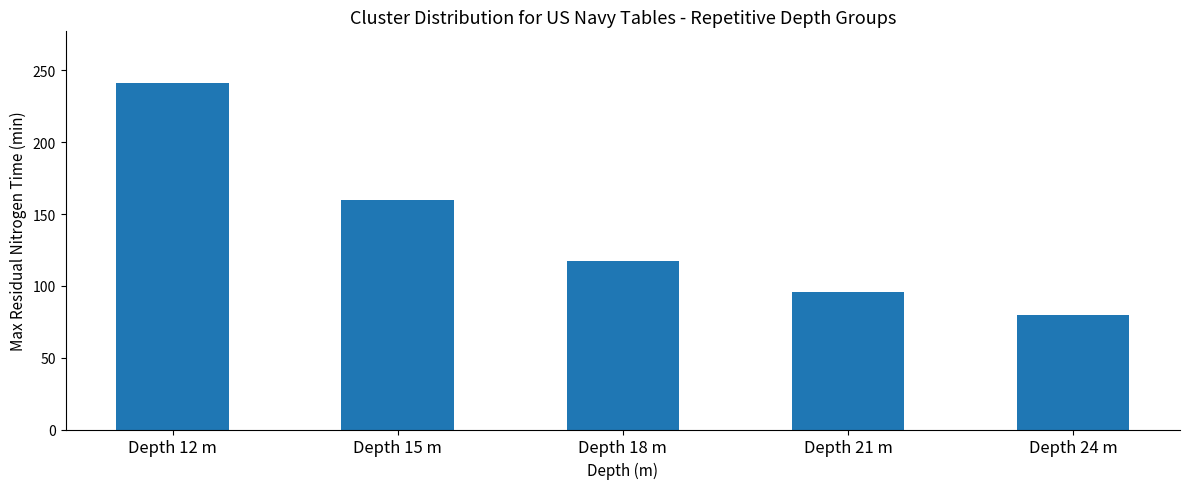

Count the number of data series in this chart.

1